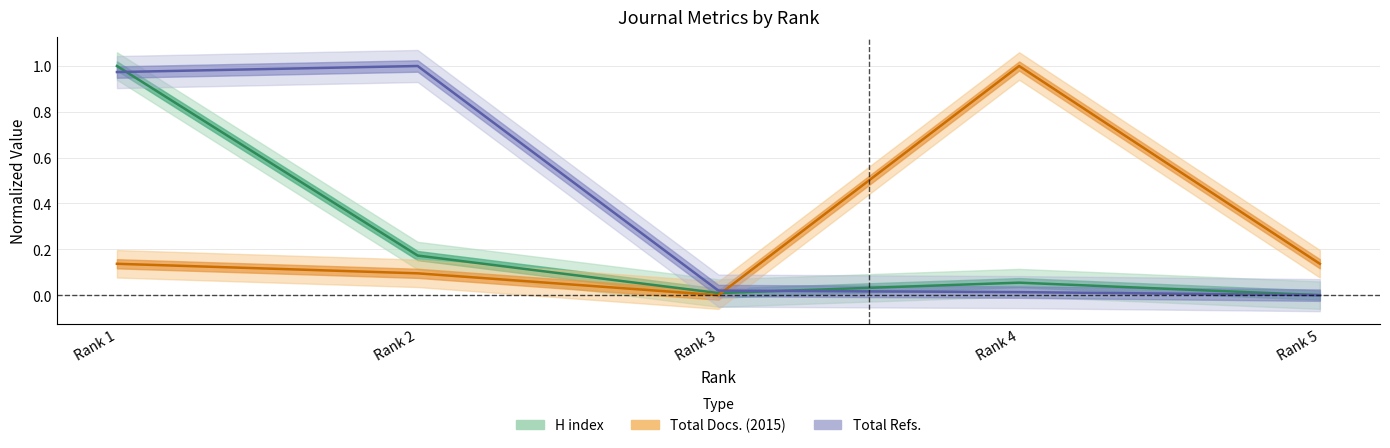

What is the average value of the H index series?

0.2